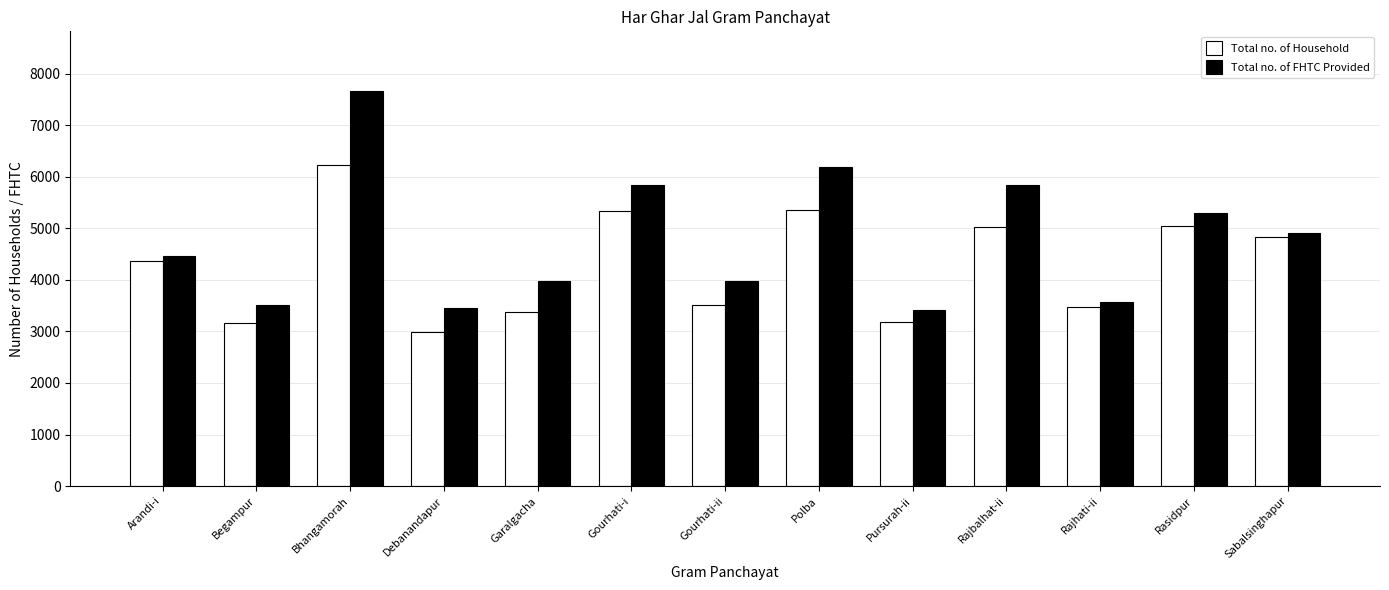

What is the label of the 10th bar from the left?

Rajbalhat-ii